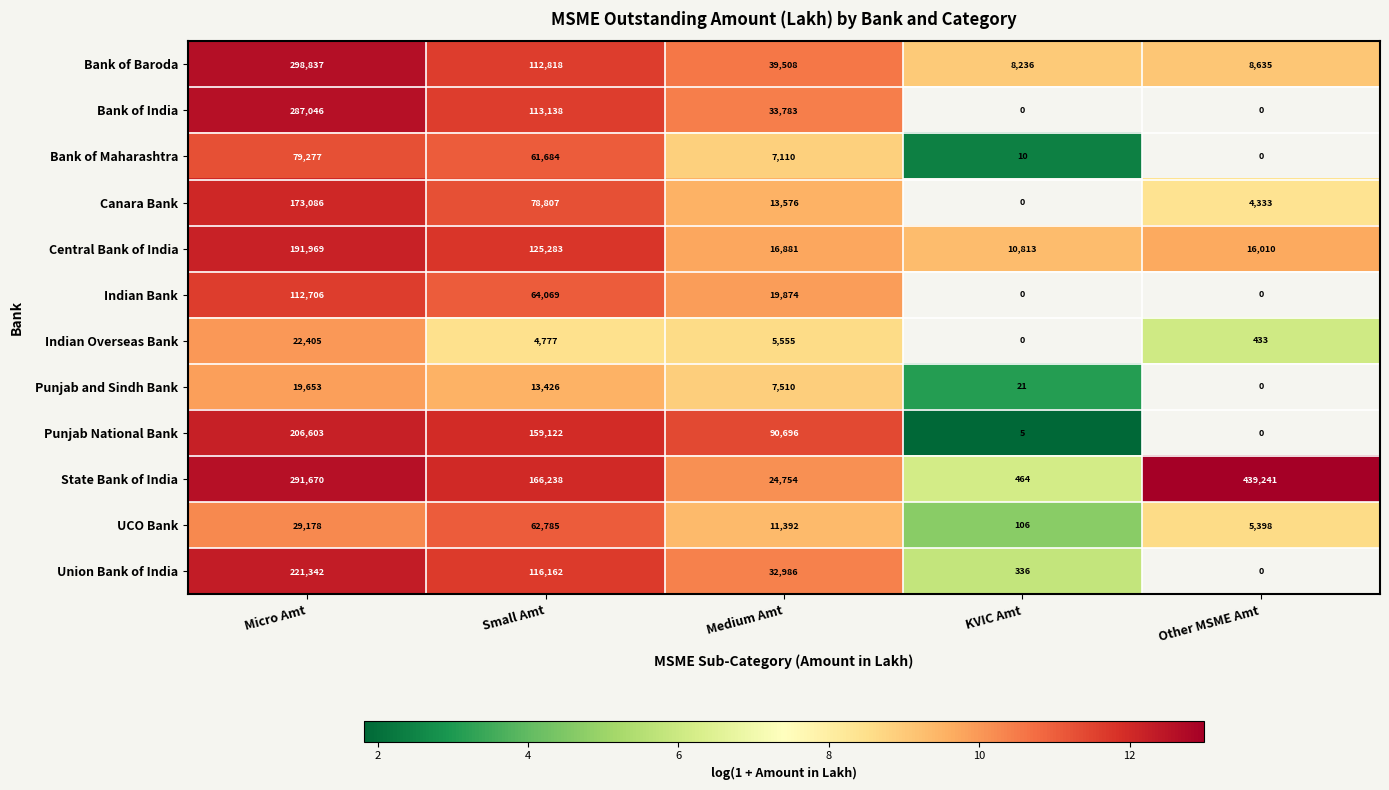

Is it true that Punjab National Bank equals 336371 at Micro Amt?

False